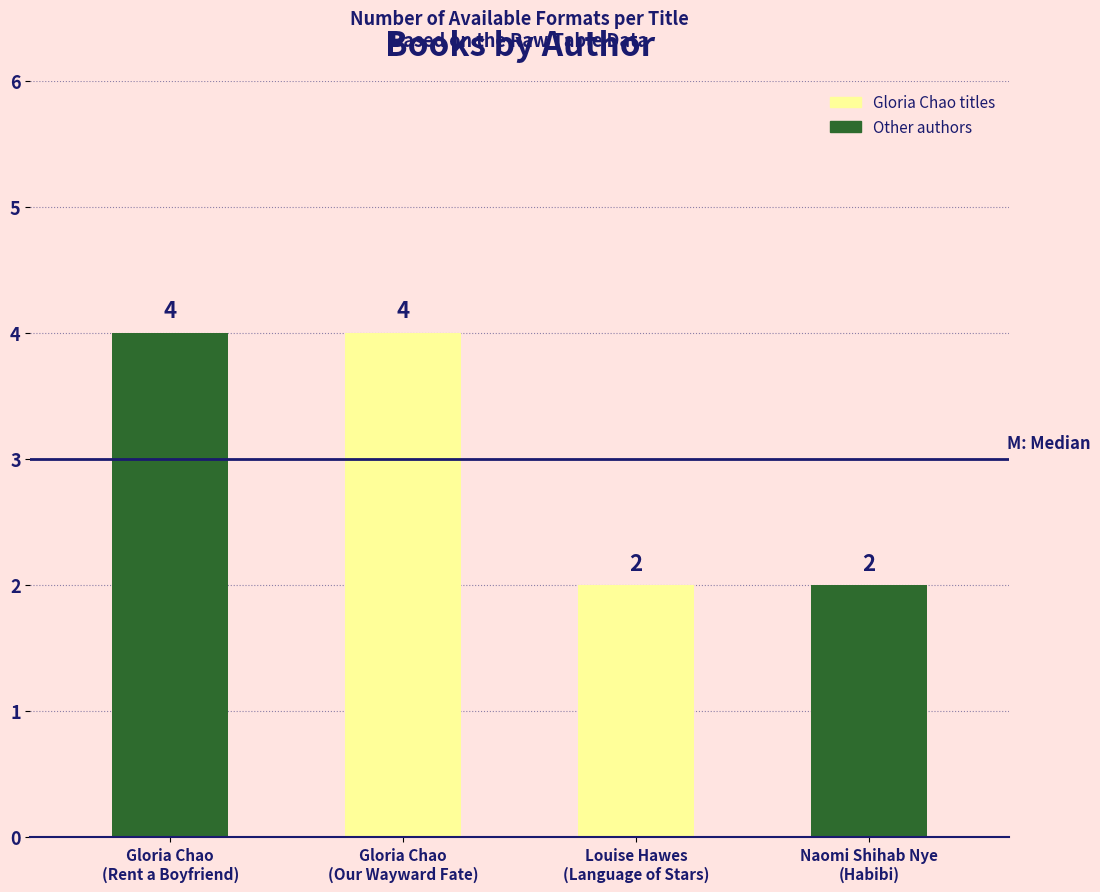

What is the greatest value displayed?

4